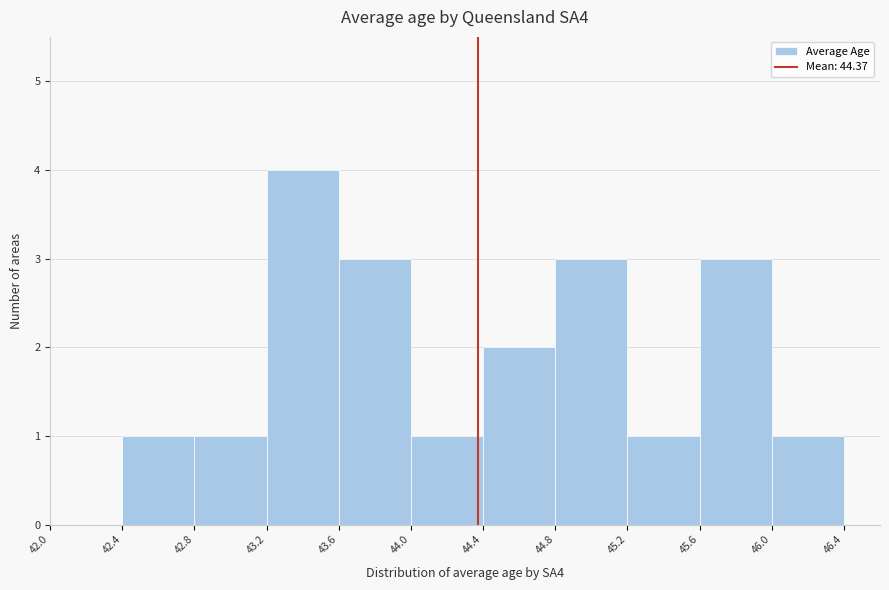

How tall is the bar that spans 44.0 to 44.4 on the x-axis? The values are not printed on the chart, so give them approximately, as read against the axis.

1